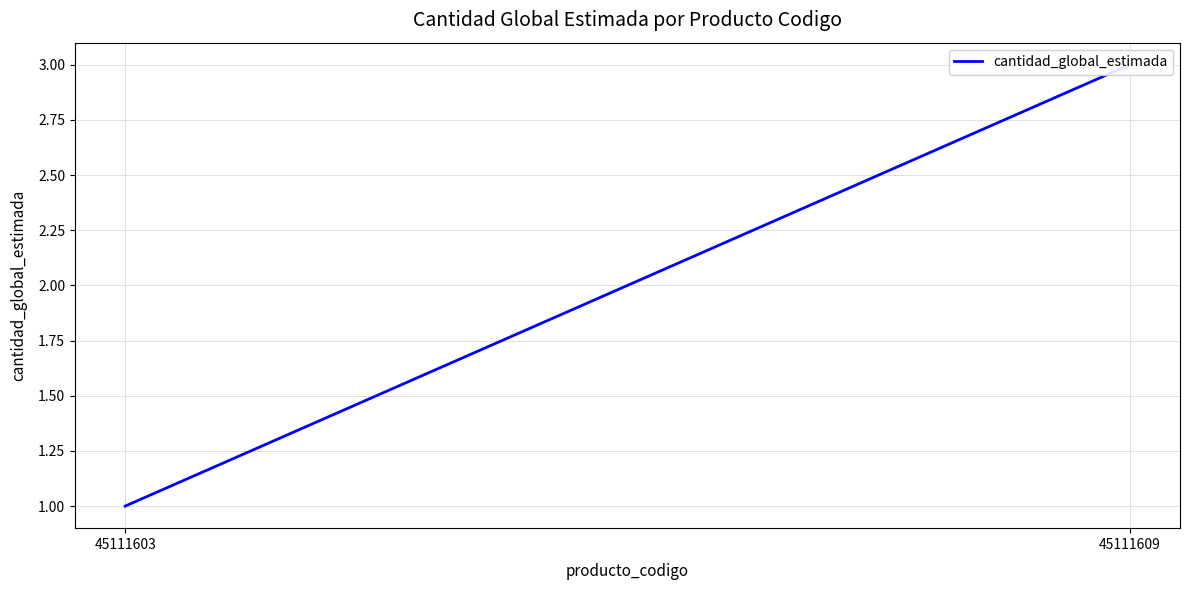

Read the value at 45111609.

3